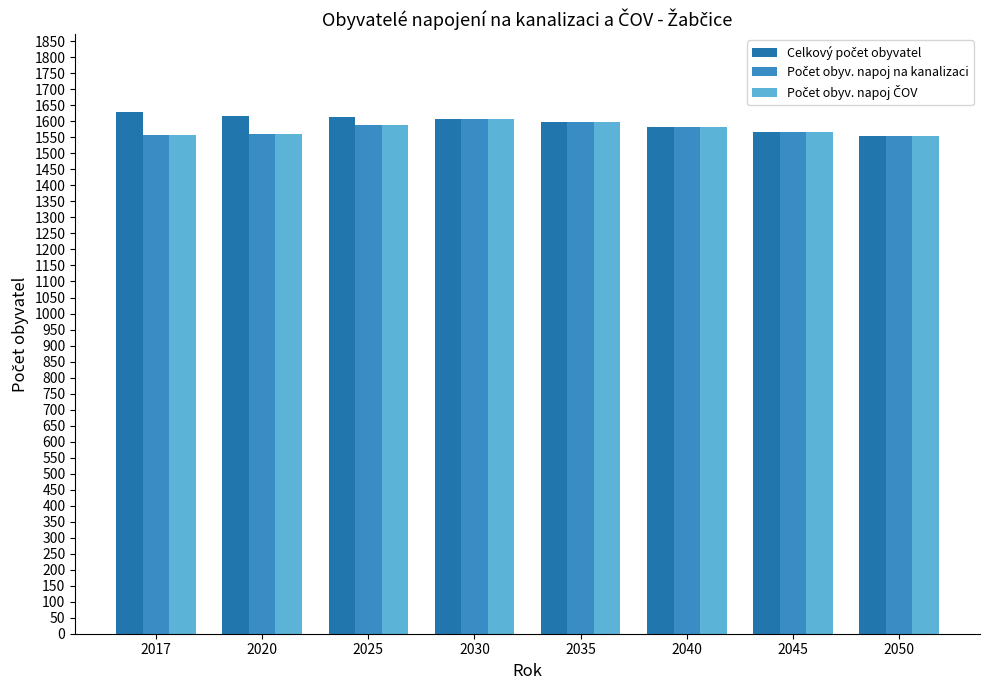

How many categories are shown in the chart?

8